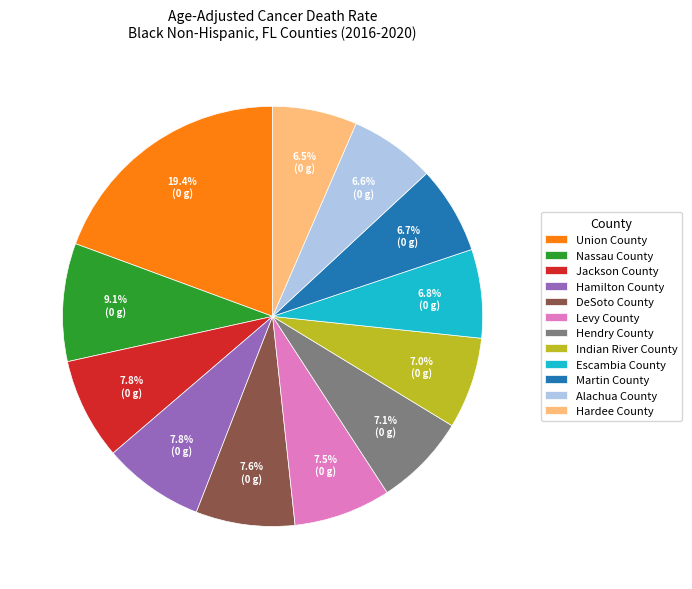

To the nearest percent, what is the difference between the largest and smallest slice percentages?

13%